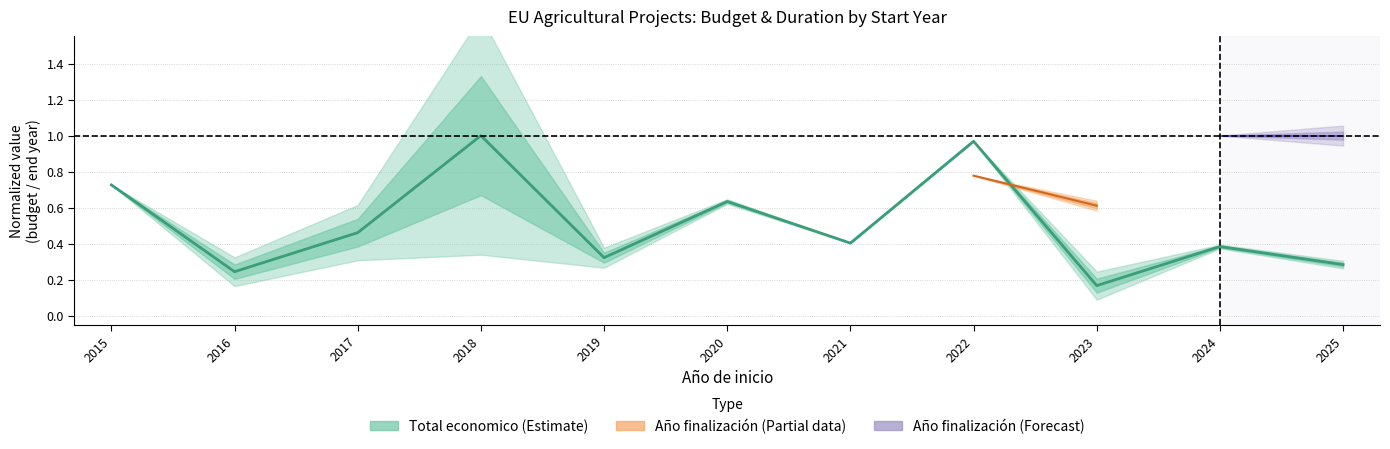

What is the difference between the values at 2017 and 2019?

0.1